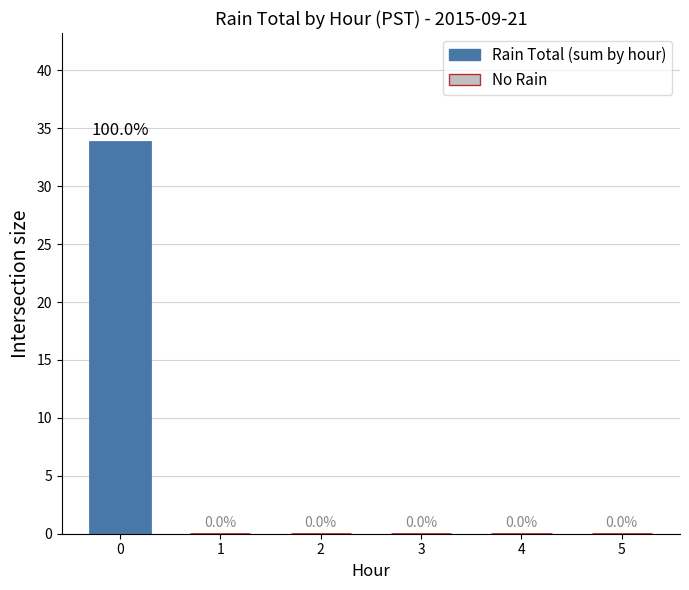

Is it true that the value at 2 is 19.7?

False